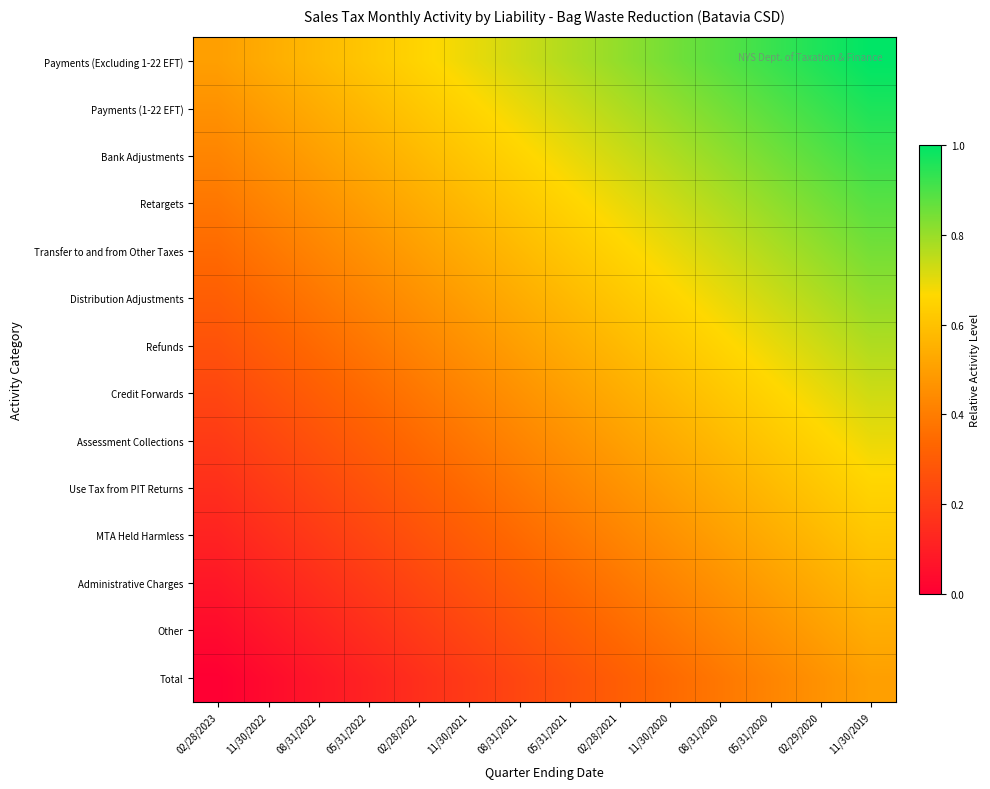

Which has a higher value, 02/29/2020 or 11/30/2021?

02/29/2020